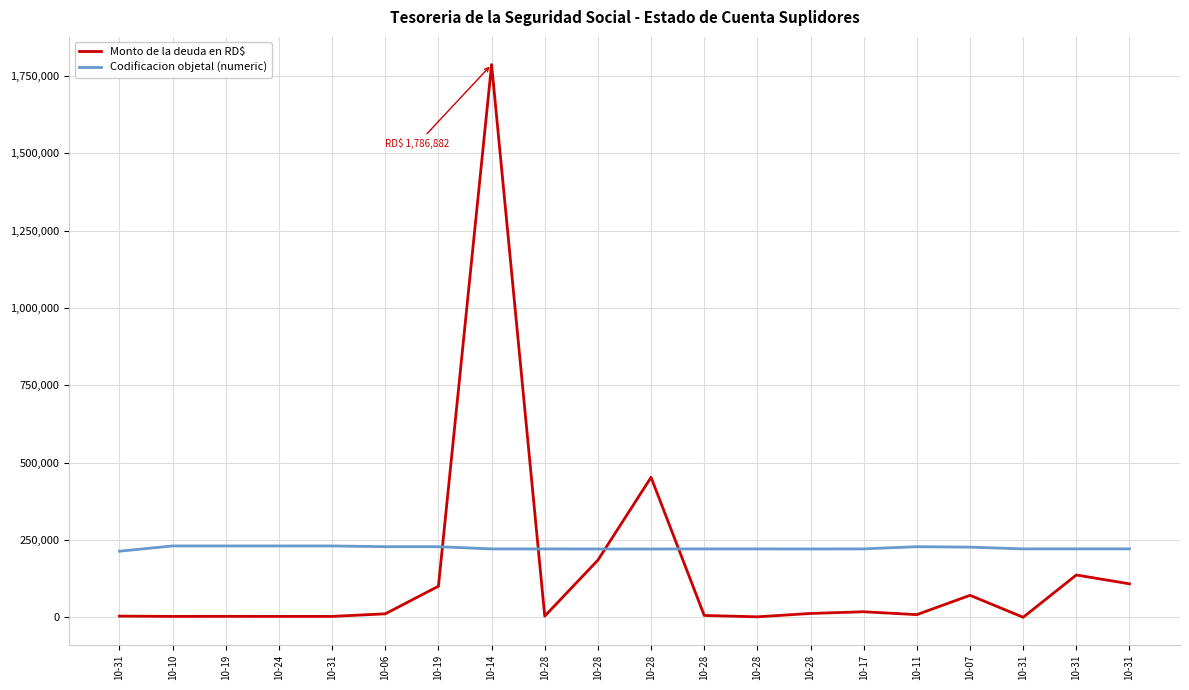

What are all the series names shown in the legend?

Monto de la deuda en RD$, Codificacion objetal (numeric)